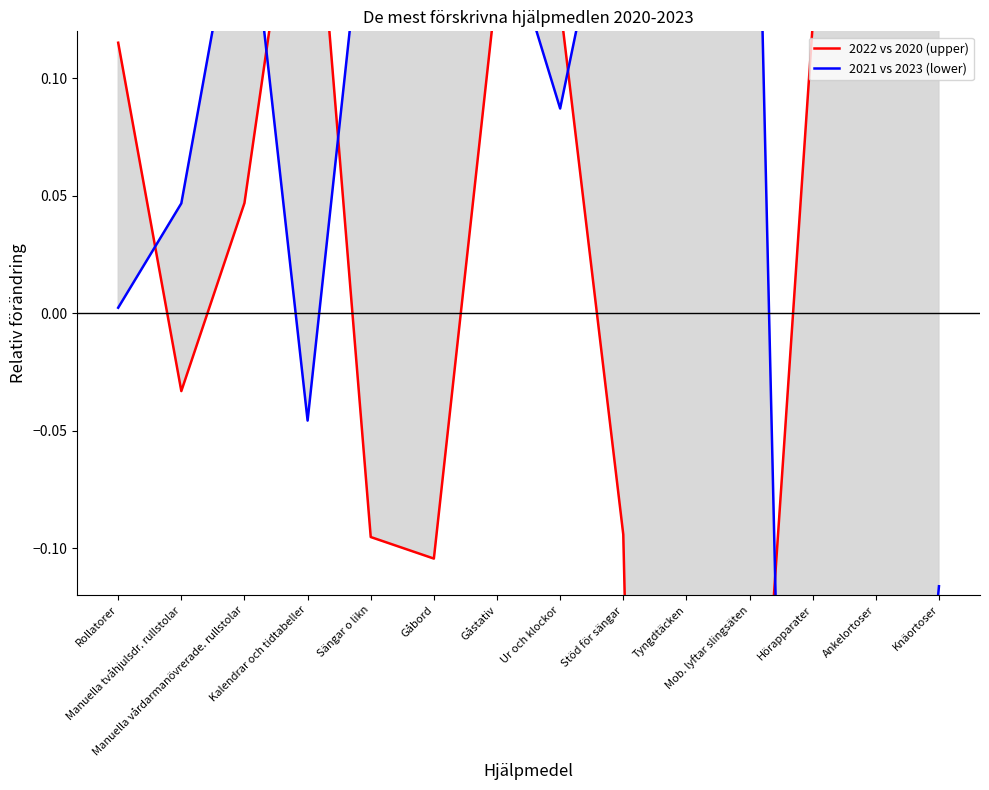

List the labels in order of 2022 vs 2020 (upper) value, largest first.

Ankelortoser, Knäortoser, Kalendrar och tidtabeller, Gåstativ, Ur och klockor, Hörapparater, Rollatorer, Manuella vårdarmanövrerade. rullstolar, Manuella tvåhjulsdr. rullstolar, Stöd för sängar, Sängar o likn, Gåbord, Mob. lyftar slingsäten, Tyngdtäcken